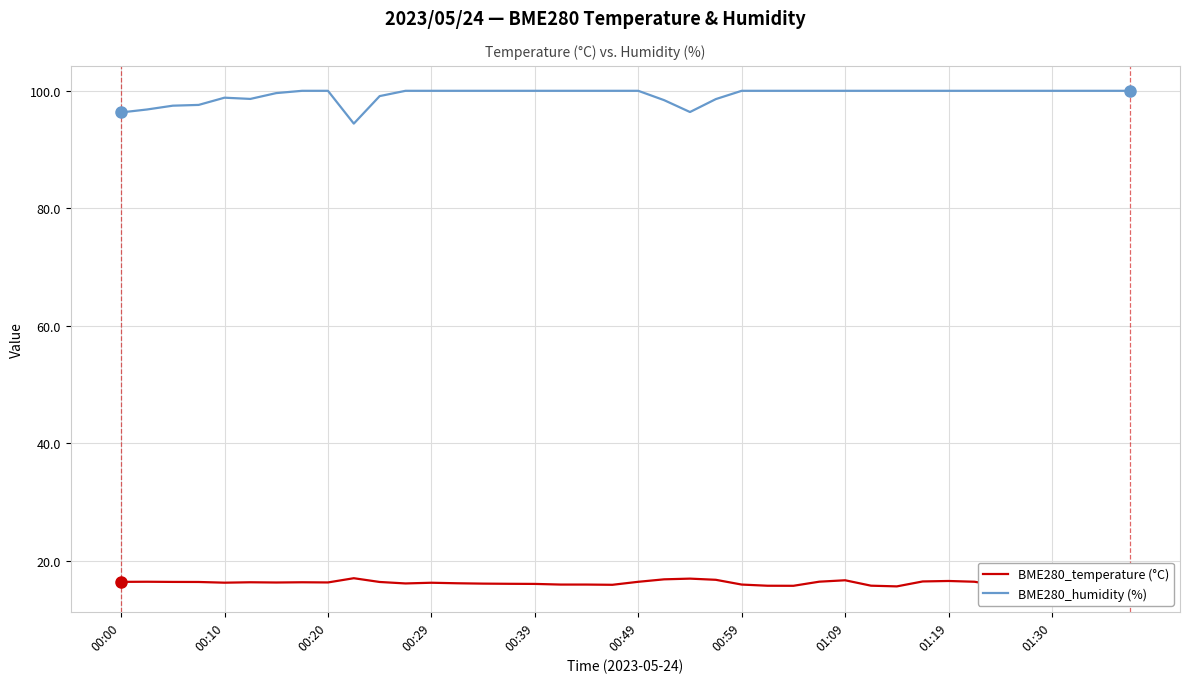

True or false: BME280_humidity (%) has a value of 100.0 at 01:09.

True